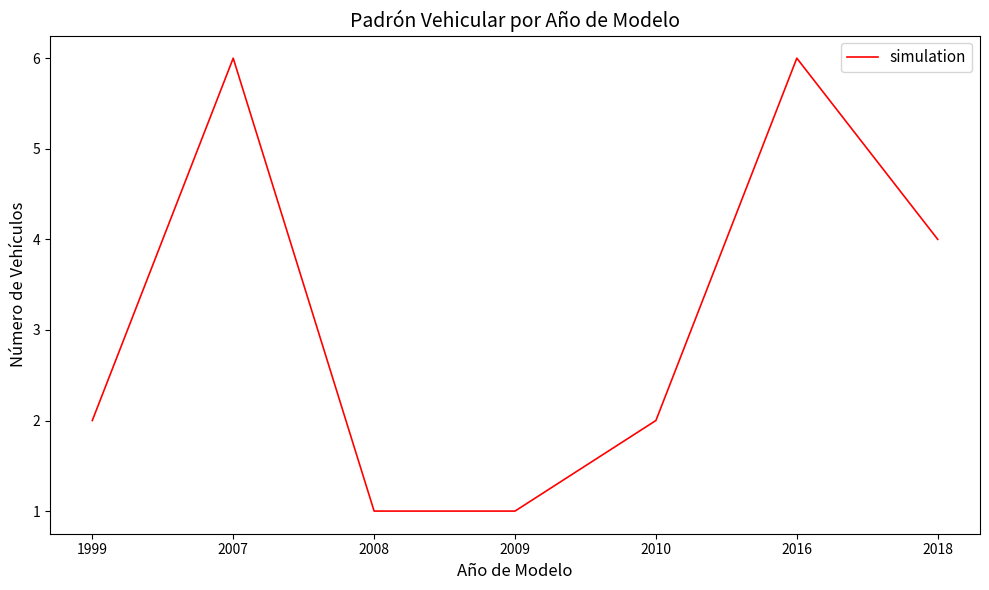

What is the difference between the maximum and minimum values?

5